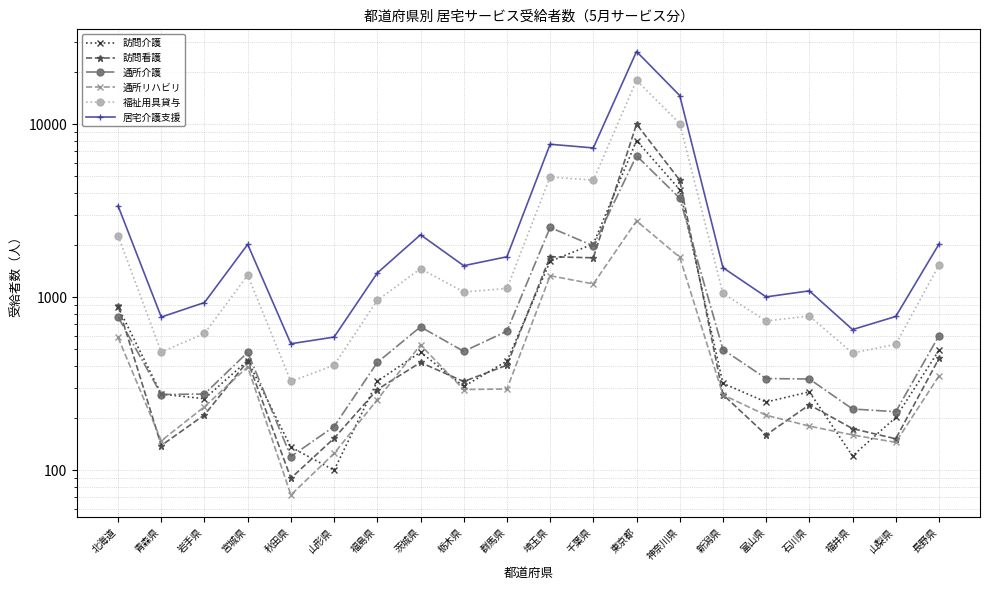

Reading left to right, list all the values displayed in this chart.

訪問介護: 北海道=879	青森県=276	岩手県=259	宮城県=431	秋田県=136	山形県=100	福島県=327	茨城県=482	栃木県=305	群馬県=428	埼玉県=1614	千葉県=2037	東京都=8061	神奈川県=4196	新潟県=318	富山県=248	石川県=284	福井県=121	山梨県=202	長野県=494
訪問看護: 北海道=892	青森県=139	岩手県=209	宮城県=427	秋田県=90	山形県=153	福島県=293	茨城県=420	栃木県=326	群馬県=405	埼玉県=1717	千葉県=1693	東京都=10042	神奈川県=4762	新潟県=274	富山県=160	石川県=239	福井県=174	山梨県=152	長野県=443
通所介護: 北海道=771	青森県=274	岩手県=276	宮城県=481	秋田県=120	山形県=179	福島県=420	茨城県=675	栃木県=487	群馬県=637	埼玉県=2536	千葉県=1985	東京都=6589	神奈川県=3746	新潟県=499	富山県=339	石川県=337	福井県=226	山梨県=218	長野県=600
通所リハビリ: 北海道=586	青森県=148	岩手県=233	宮城県=396	秋田県=72	山形県=125	福島県=256	茨城県=530	栃木県=293	群馬県=295	埼玉県=1333	千葉県=1195	東京都=2767	神奈川県=1706	新潟県=273	富山県=208	石川県=180	福井県=160	山梨県=145	長野県=351
福祉用具貸与: 北海道=2274	青森県=482	岩手県=618	宮城県=1342	秋田県=326	山形県=405	福島県=961	茨城県=1464	栃木県=1074	群馬県=1125	埼玉県=4963	千葉県=4757	東京都=17989	神奈川県=10119	新潟県=1053	富山県=730	石川県=780	福井県=476	山梨県=535	長野県=1534
居宅介護支援: 北海道=3379	青森県=769	岩手県=933	宮城県=2024	秋田県=539	山形県=589	福島県=1383	茨城県=2301	栃木県=1524	群馬県=1716	埼玉県=7678	千葉県=7312	東京都=26405	神奈川県=14686	新潟県=1485	富山県=1006	石川県=1090	福井県=651	山梨県=775	長野県=2031